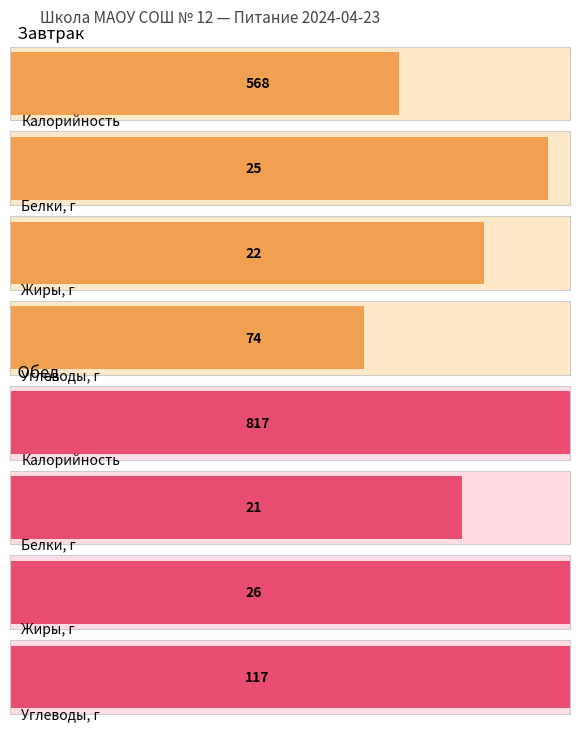

Which series has the largest total across all categories?

Калорийность